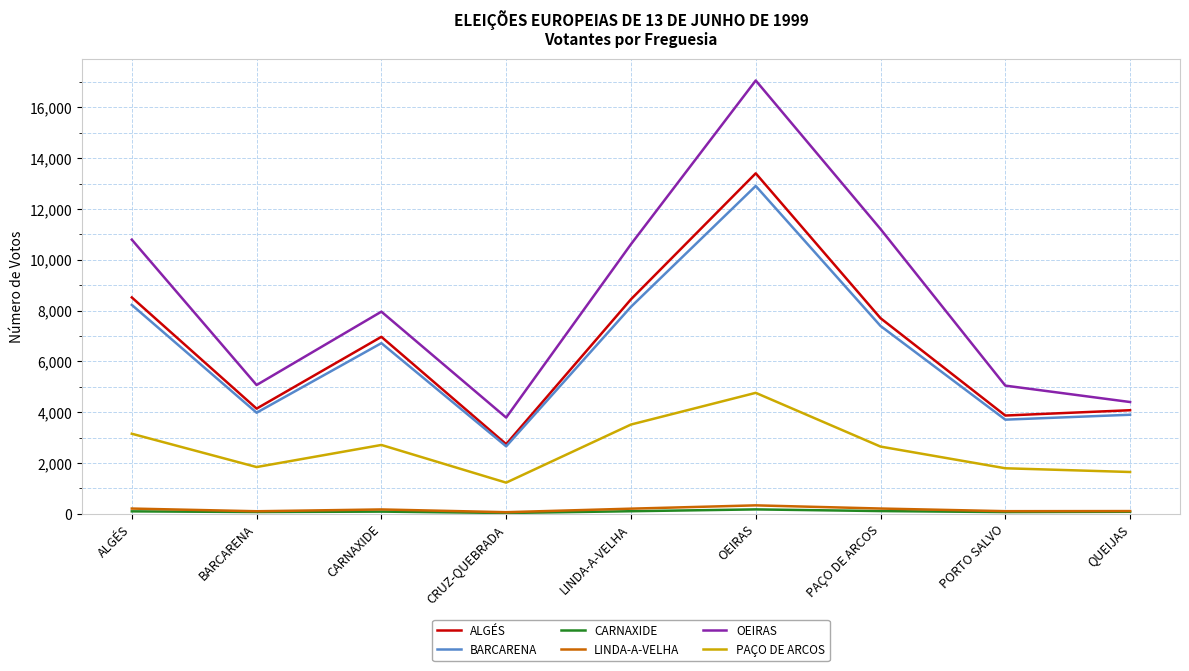

The value of PAÇO DE ARCOS at CRUZ-QUEBRADA is 1223. True or false?

True